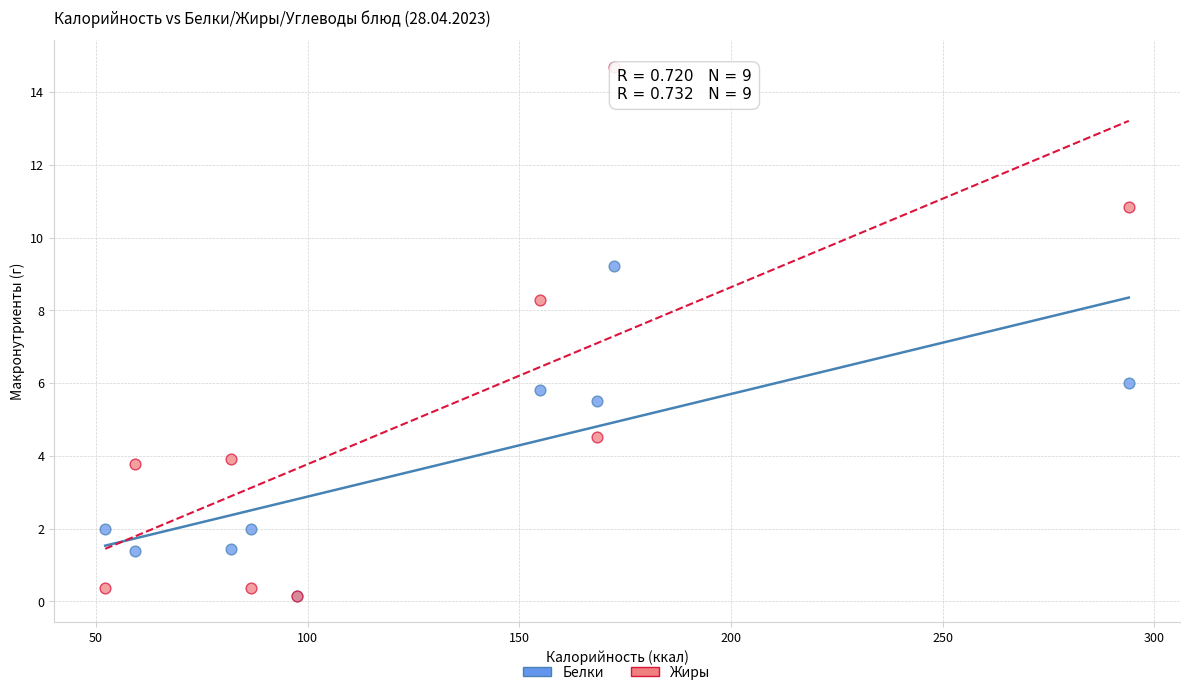

Across all series, what Y value is closest to 7?

6.0